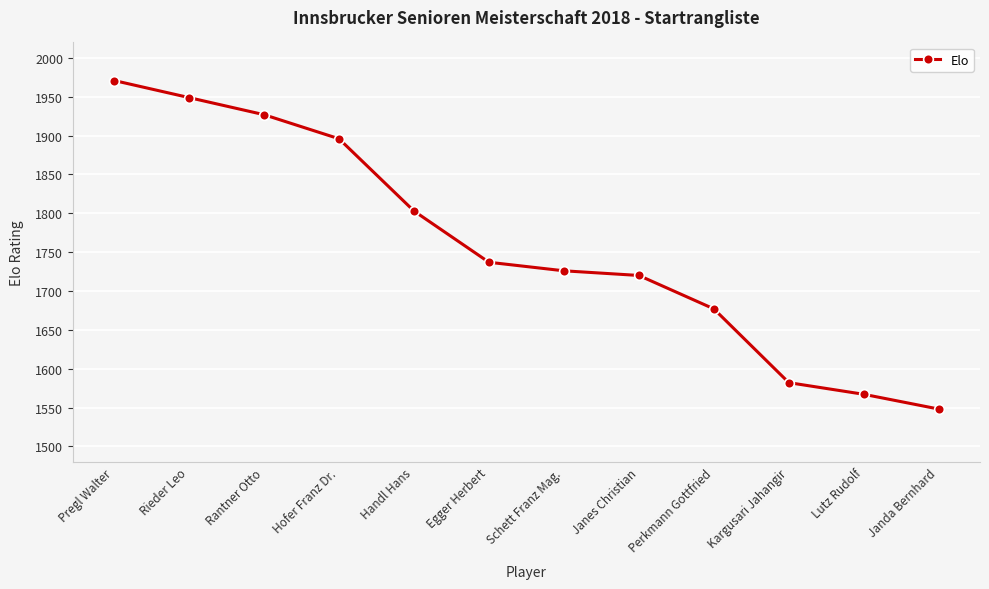

What is the greatest value displayed?

1971